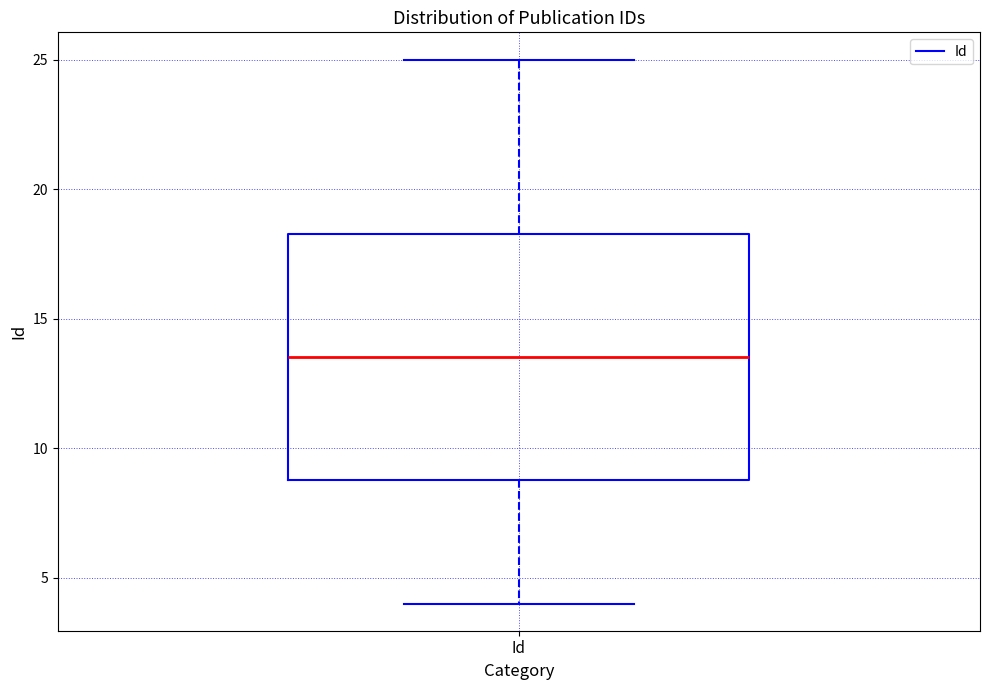

Read this box plot against the y-axis: the position of the median line, the range covered by the box, and the ends of both whiskers. The values are not printed on the chart, so give them approximately, as read against the axis.

median 13.5, box 9.0 to 18.5, whiskers 4.0 to 25.0